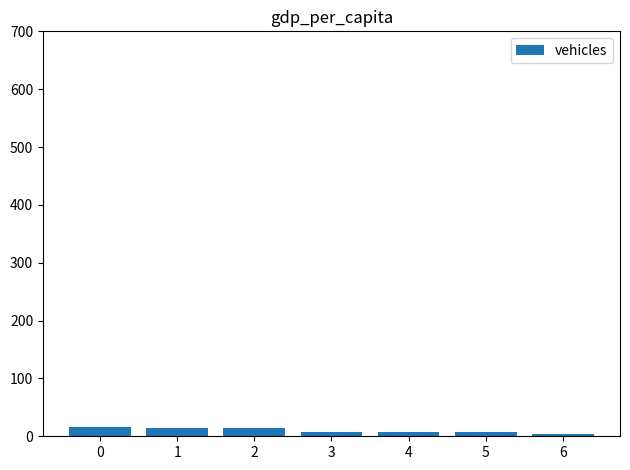

What is the value of the 2nd bar from the left?

15